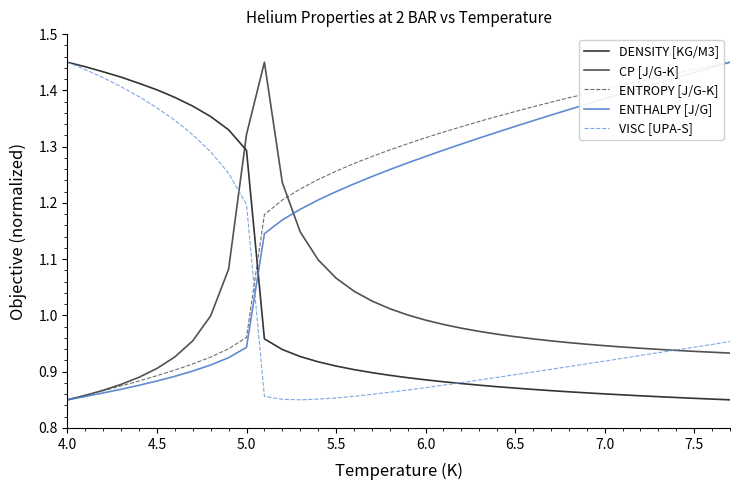

How many times do VISC [UPA-S] and ENTROPY [J/G-K] cross each other?

1